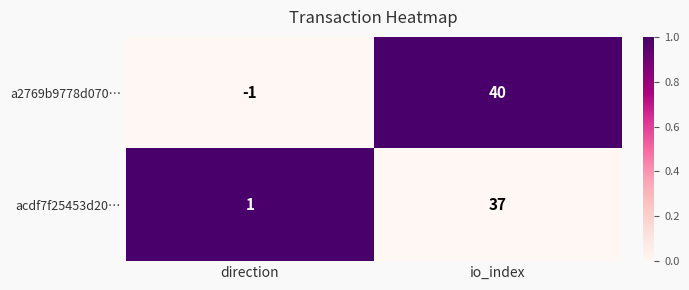

At which category does the chart reach its peak across all series?

io_index